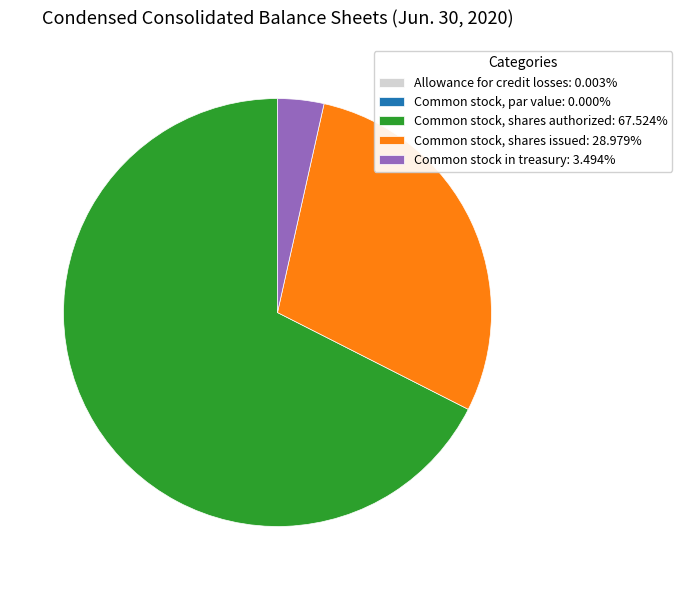

Combined, do Common stock, shares authorized: 67.524% and Common stock in treasury: 3.494% account for over 50%?

Yes